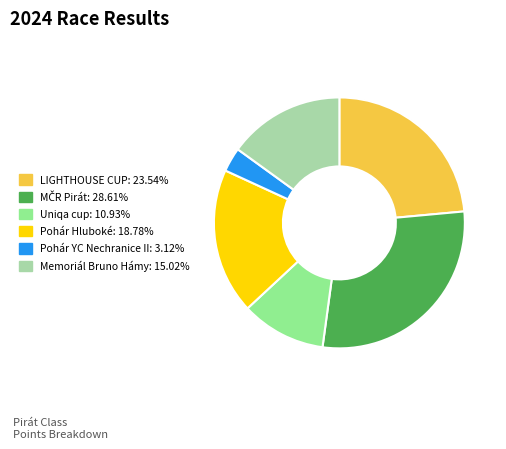

Which slice is the smallest?

Pohár YC Nechranice II